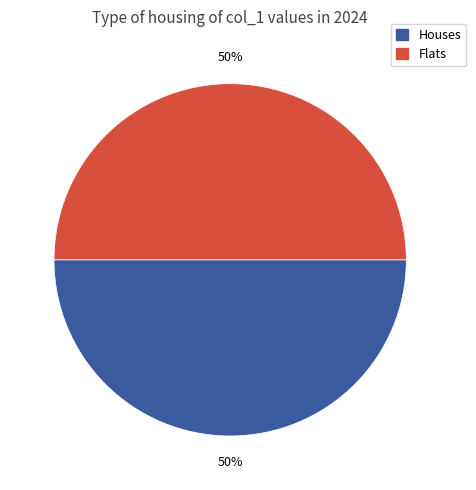

Combined, do Houses and Flats account for over 50%?

Yes